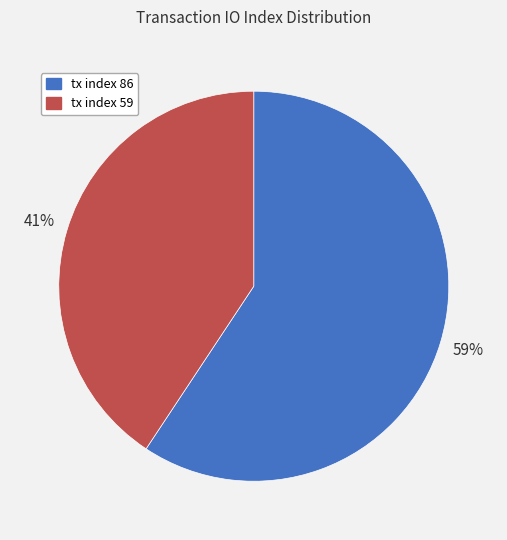

To the nearest percent, what is the average slice percentage?

50%